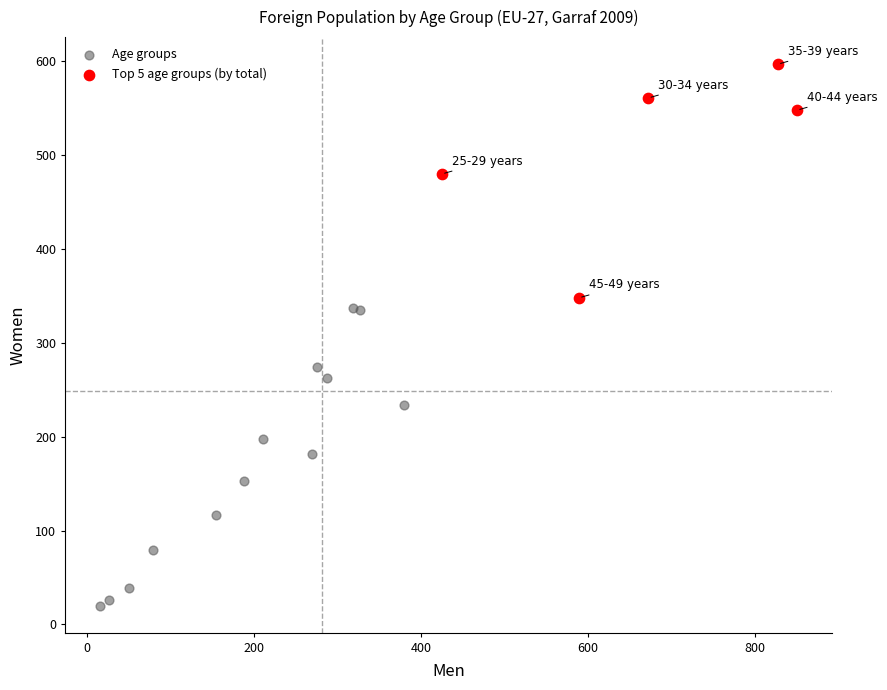

Which series reaches the maximum Y coordinate?

Top 5 age groups (by total)